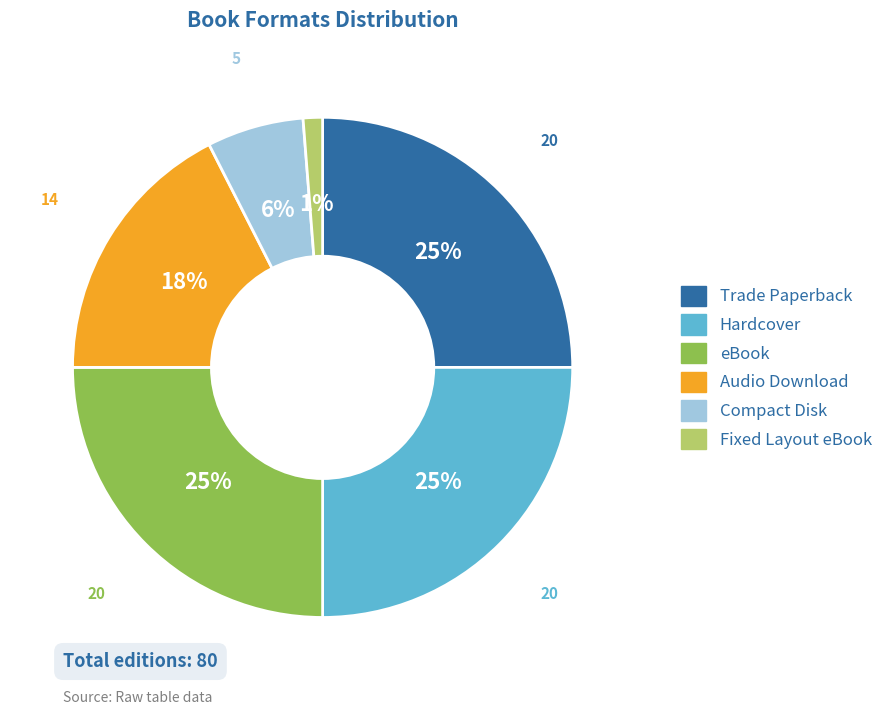

Is eBook the majority of the pie?

No